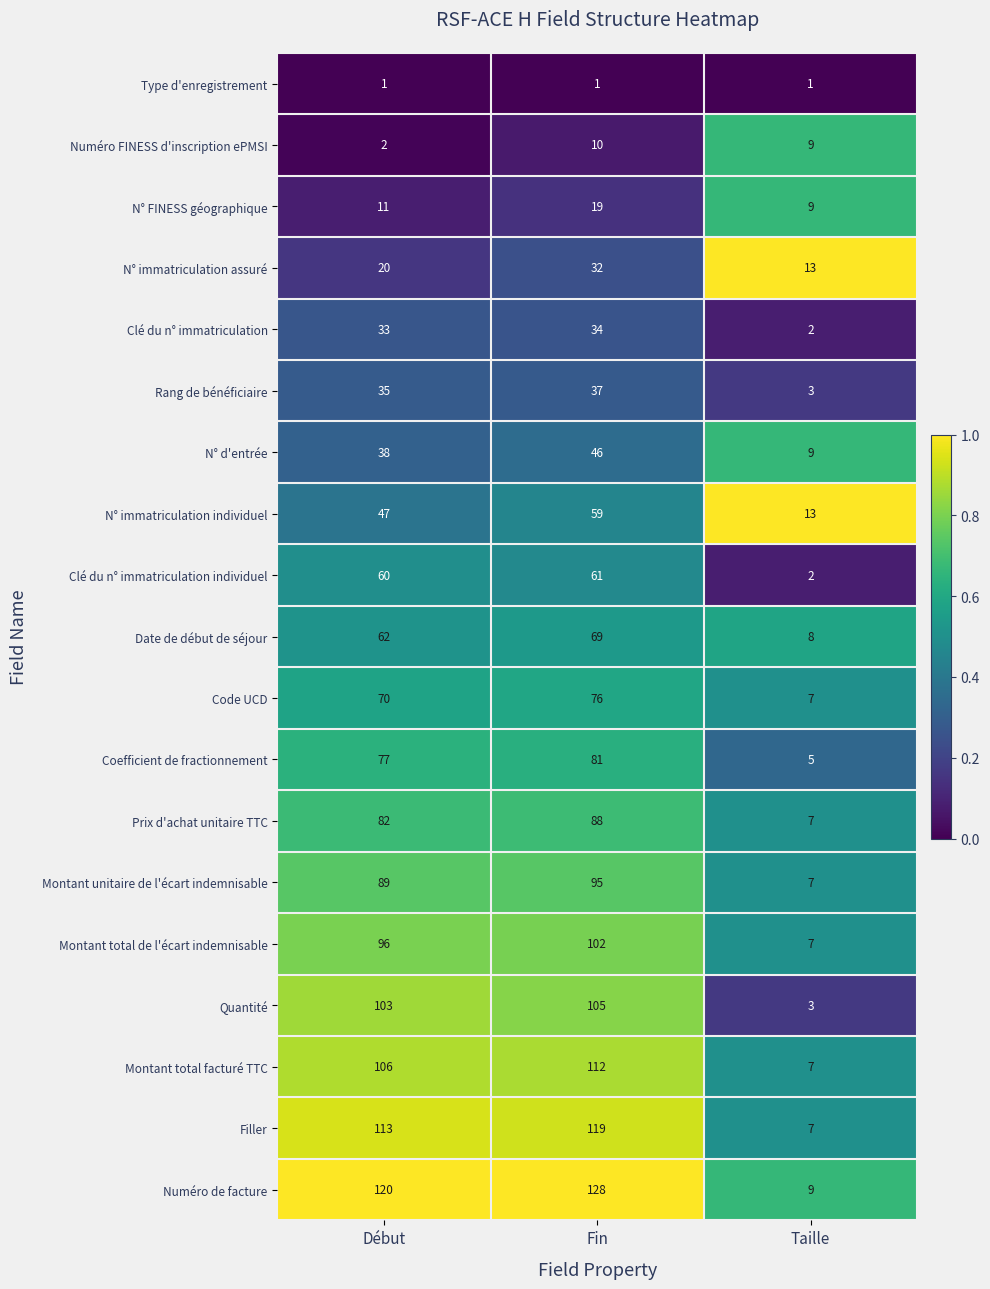

Is it true that Rang de bénéficiaire equals 35 at Début?

True